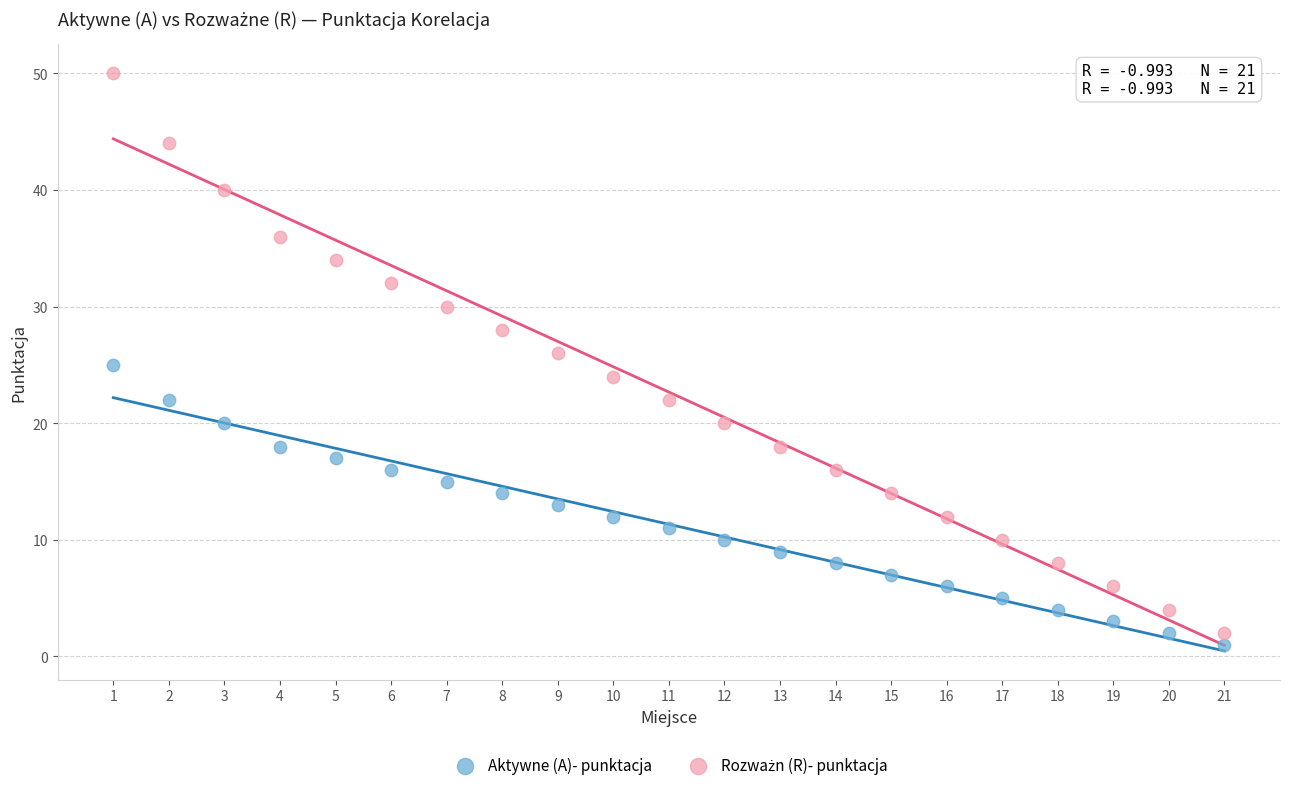

What is the X range (max minus min) for the scatter plot?

20